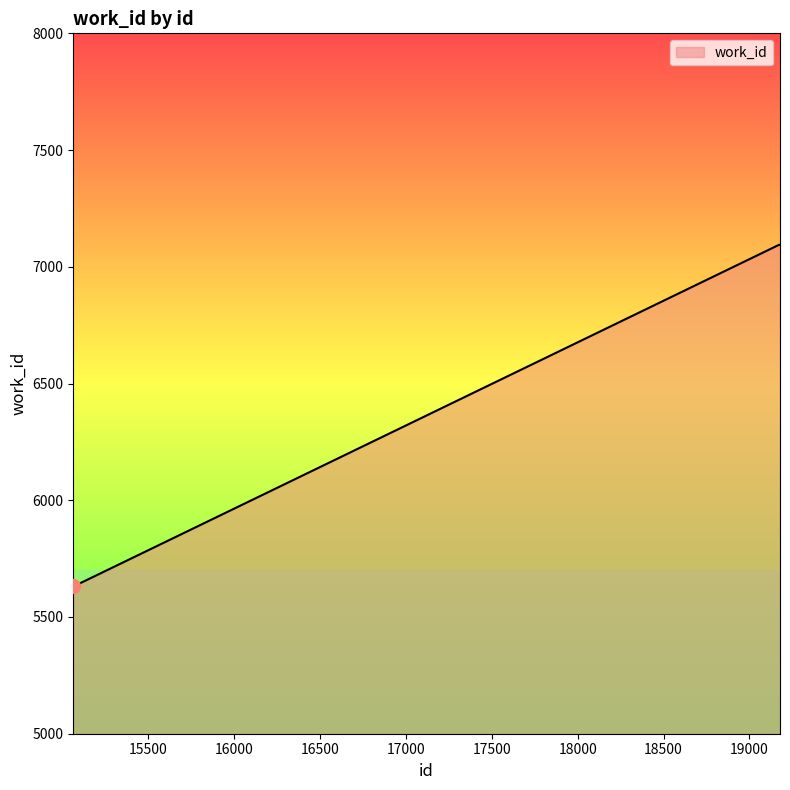

What is the smallest value displayed?

5634